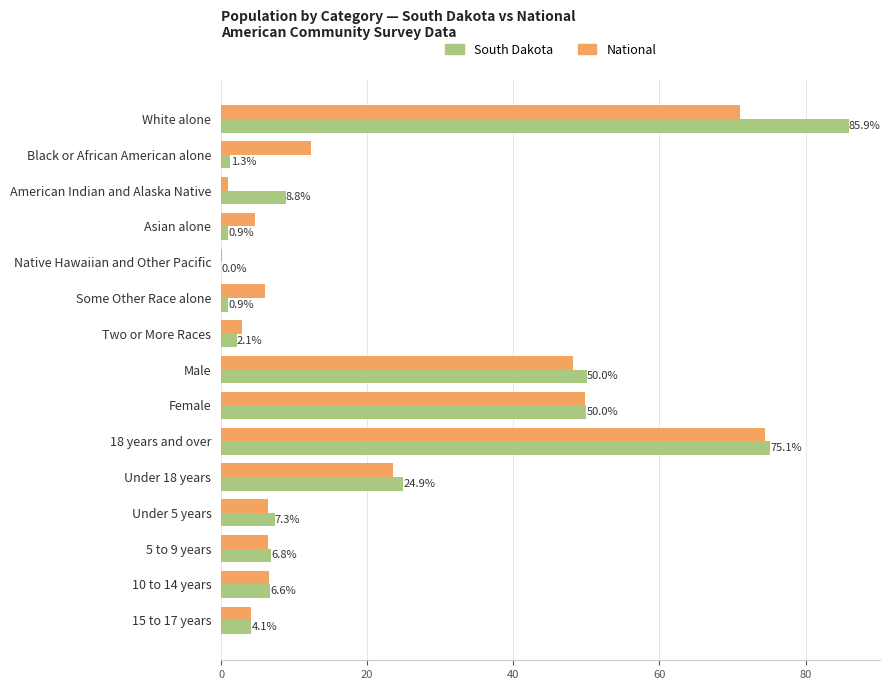

At which label is National closest to 37?

Male